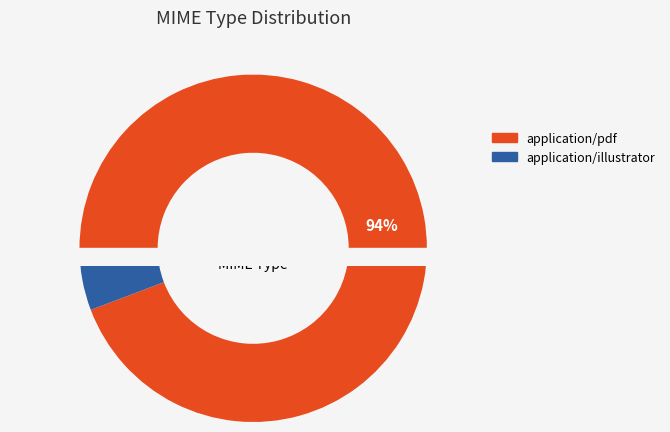

To the nearest percent, what percentage of the pie is application/illustrator?

6%